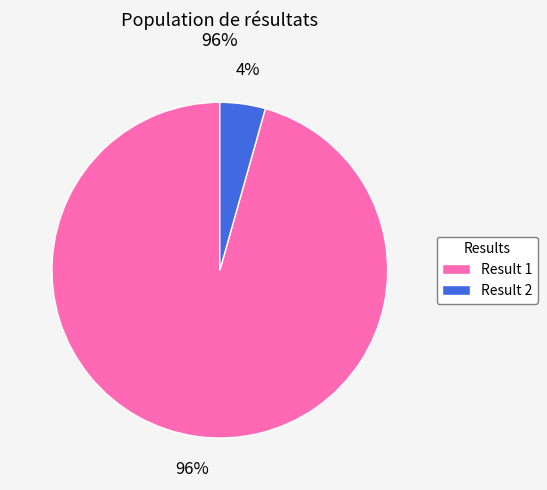

Count the number of slices in the pie.

2